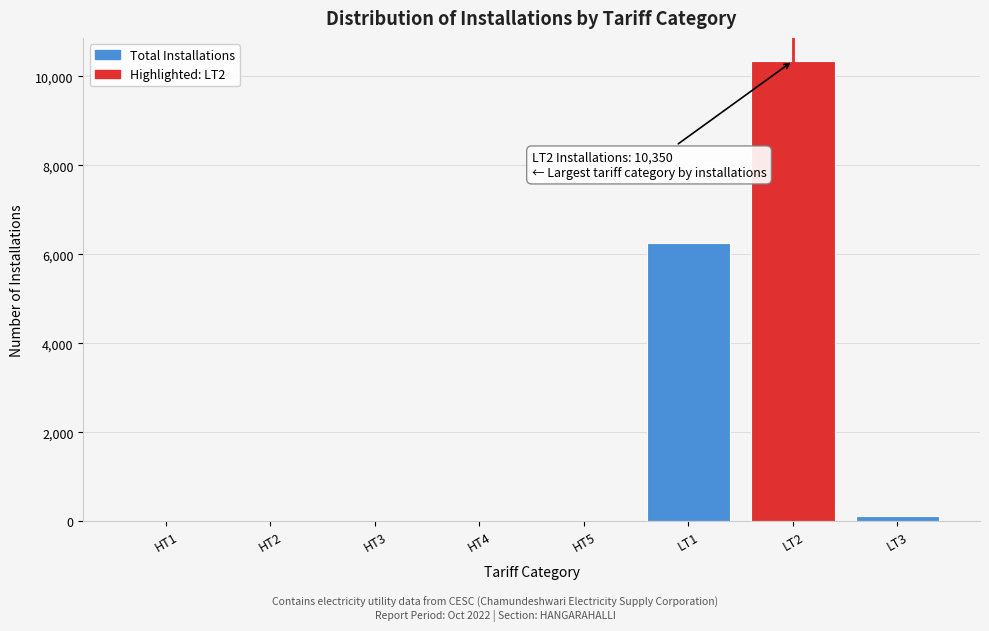

Where is the data nearest to the value 5175?

LT1